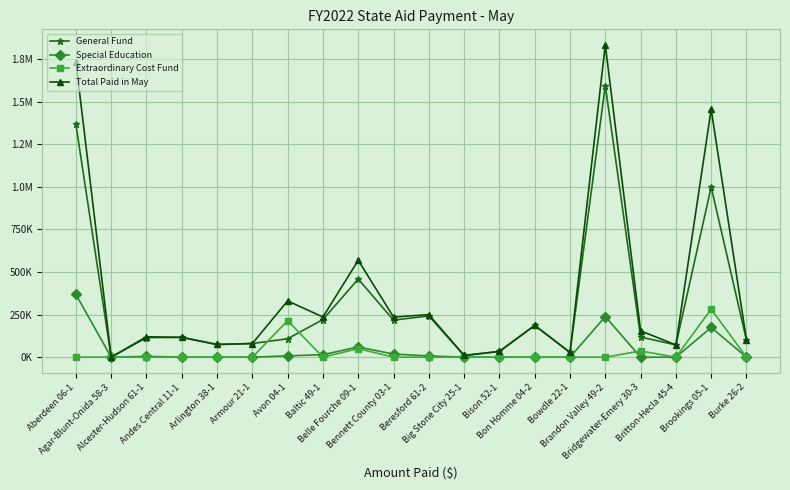

Rank the series by their maximum value, from highest to lowest.

Total Paid in May, General Fund, Special Education, Extraordinary Cost Fund